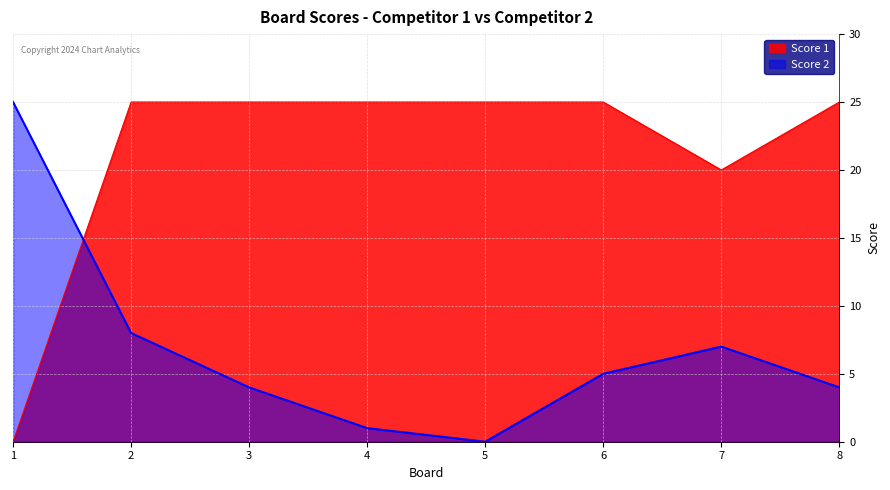

True or false: Score 2 has a value of 7 at 8.

False